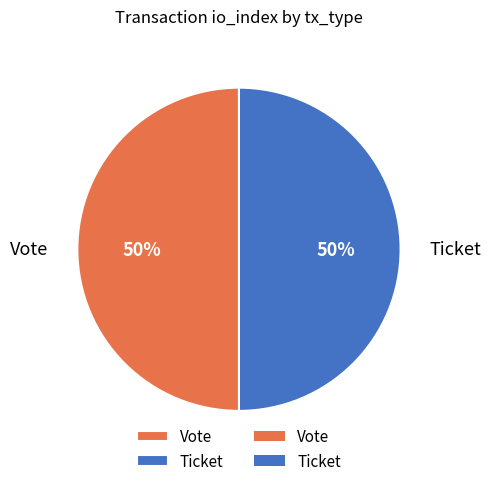

The Ticket slice represents 1% of the pie. True or false?

False